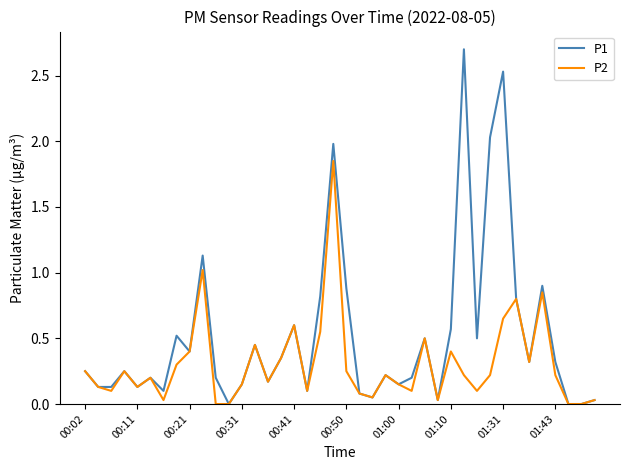

Rank the series by their maximum value, from highest to lowest.

P1, P2